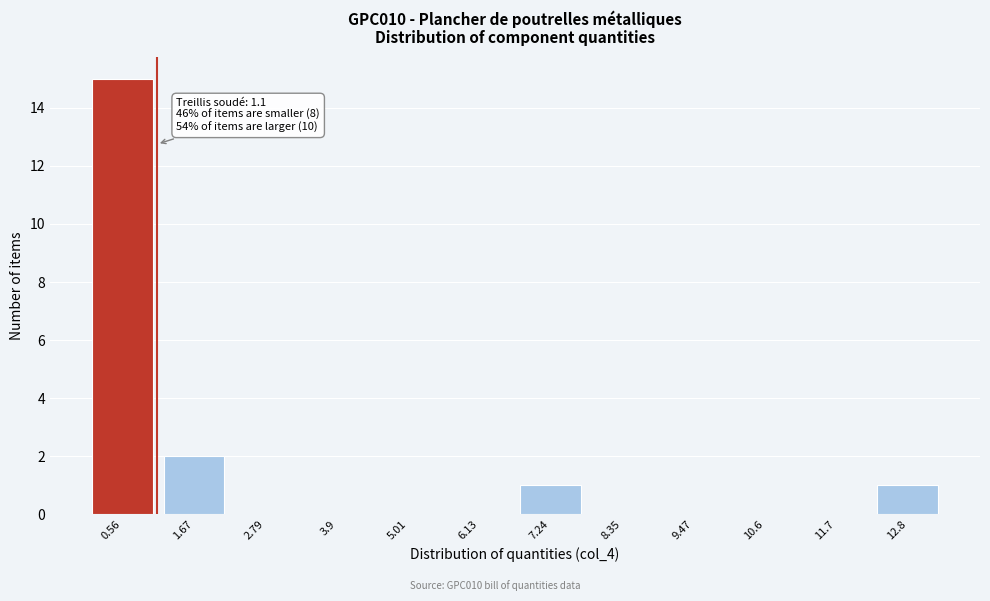

Which range on the x-axis has the tallest bar?

0.0 to 1.2